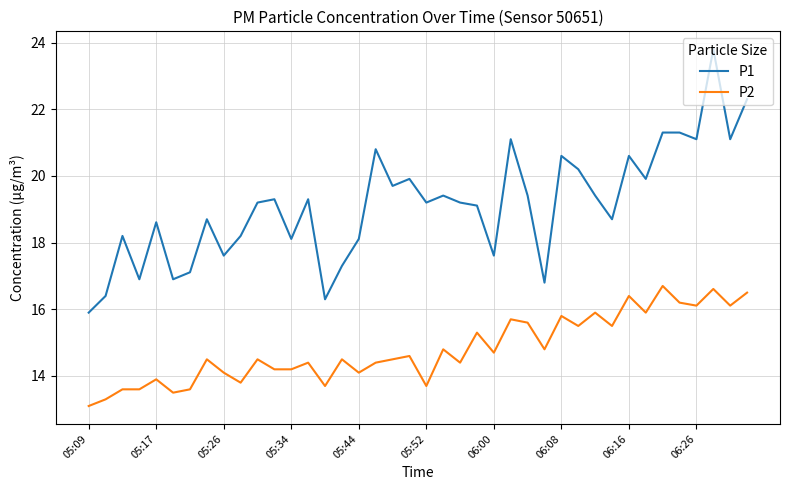

What is the greatest value displayed?

23.8